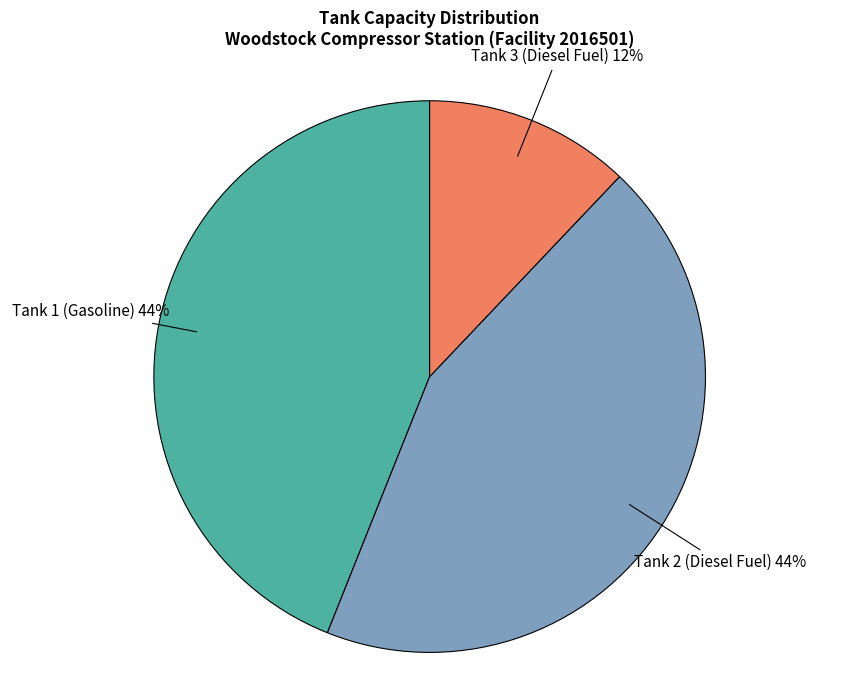

To the nearest percent, what is the difference between the largest and smallest slice percentages?

32%